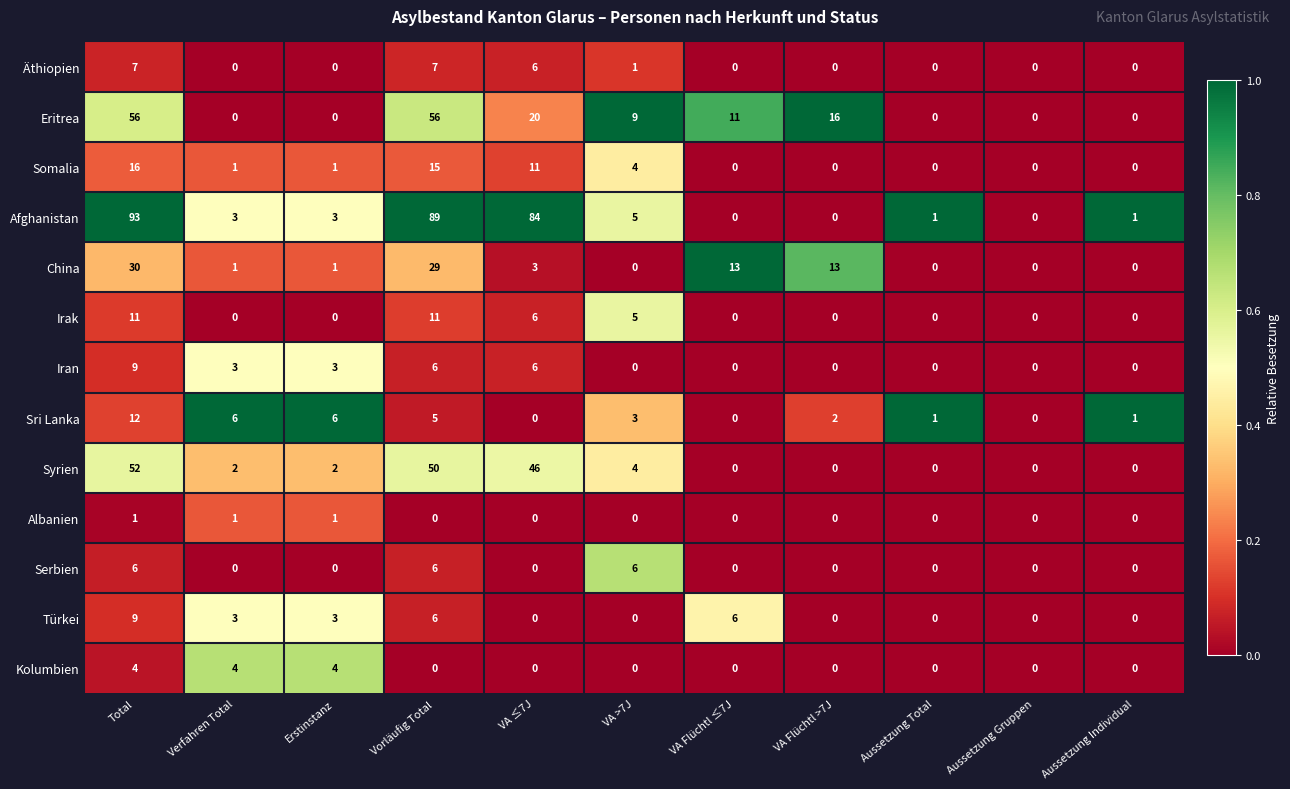

What is the difference between the maximum and second lowest values in the Serbien series?

6